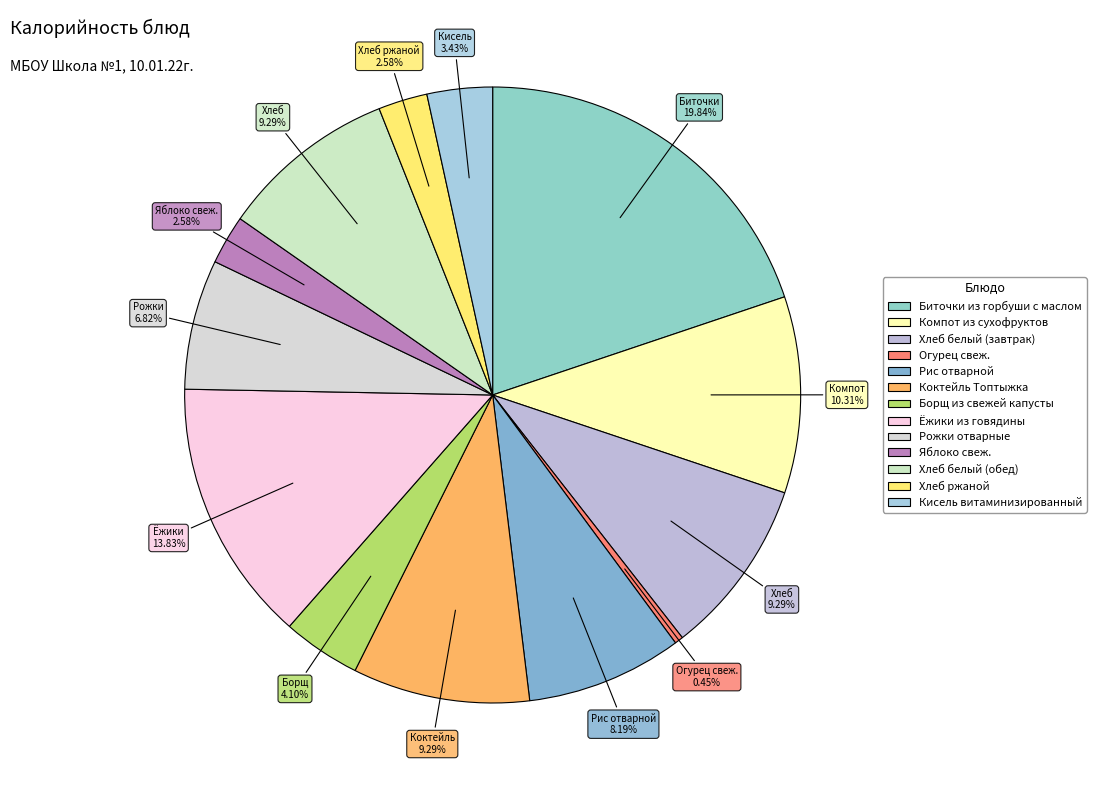

Is it true that Компот из сухофруктов is 10% of the pie?

True